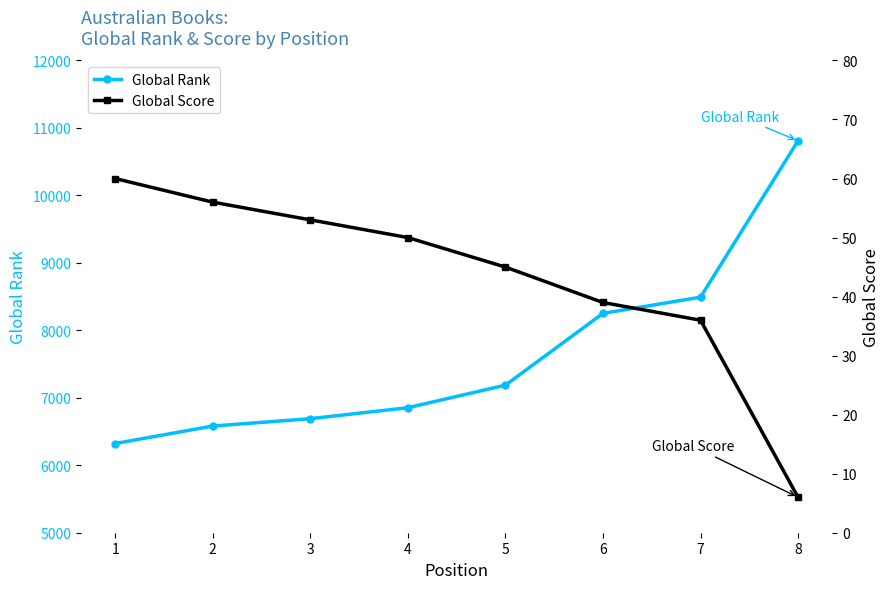

Reading left to right, transcribe all the data shown in this chart.

Global Rank: 1=6322	2=6581	3=6690	4=6853	5=7187	6=8251	7=8491	8=10810
Global Score: 1=60	2=56	3=53	4=50	5=45	6=39	7=36	8=6